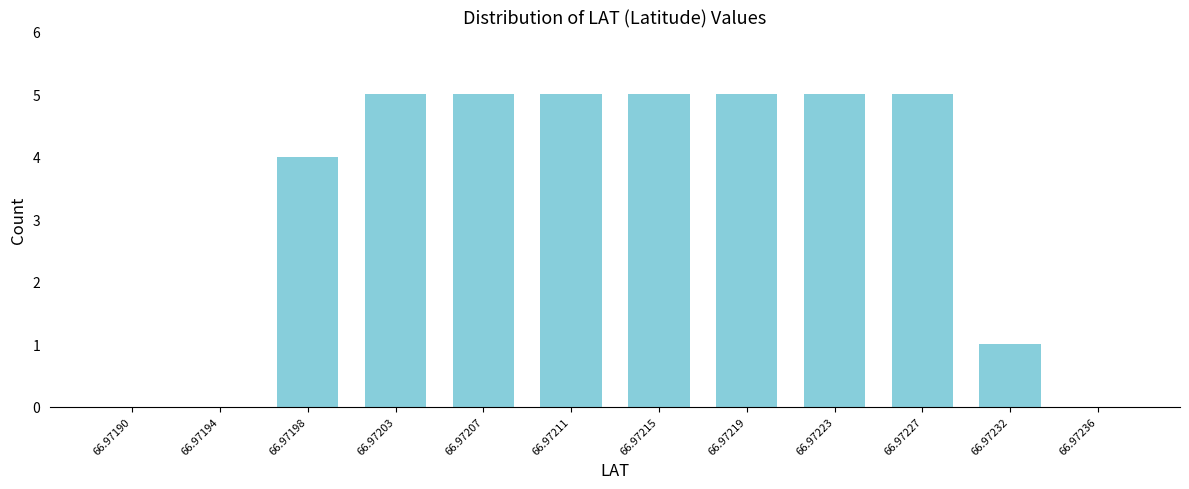

Reading left to right, extract all data points from this chart.

66.97190=0	66.97194=0	66.97198=4	66.97203=5	66.97207=5	66.97211=5	66.97215=5	66.97219=5	66.97223=5	66.97227=5	66.97232=1	66.97236=0